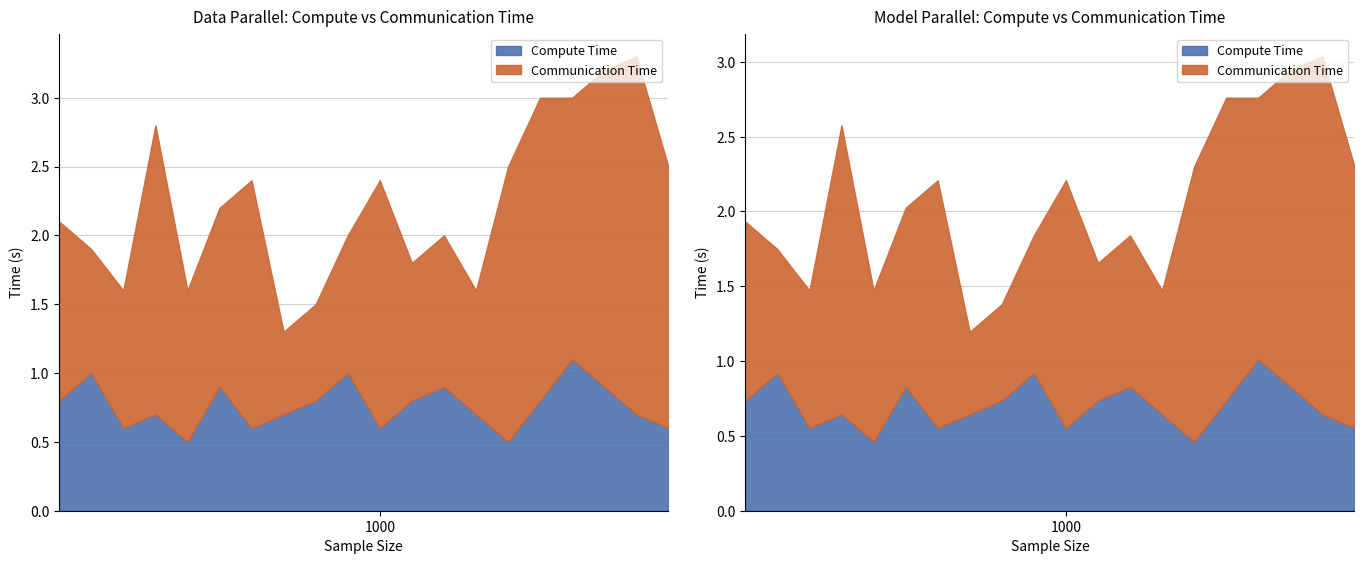

What is the maximum value for Communication Time?

2.6